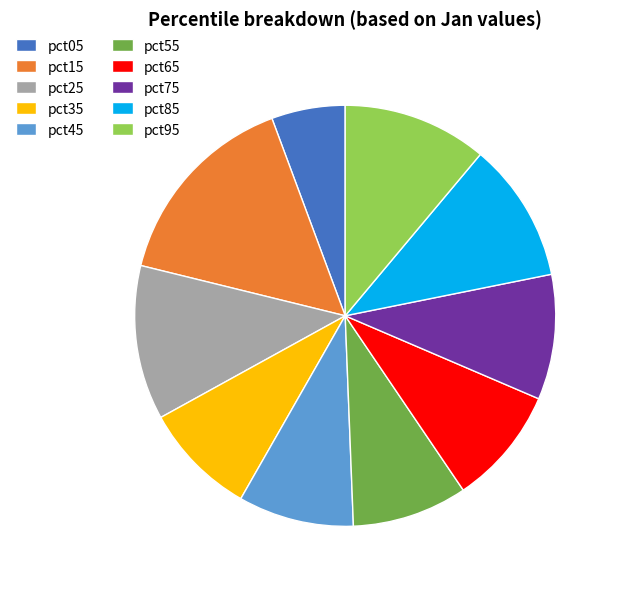

Which has a higher value, pct15 or pct05?

pct15